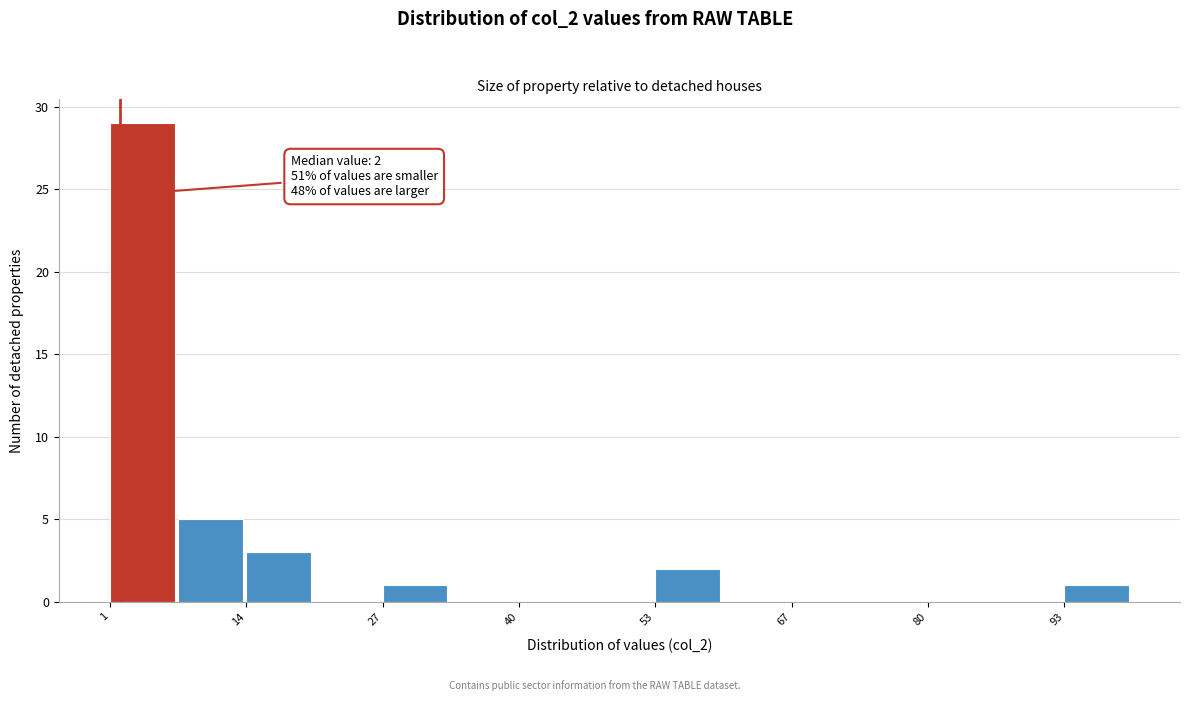

Around what value on the x-axis is the tallest bar? Give the approximate position of its centre, as read against the axis.

4